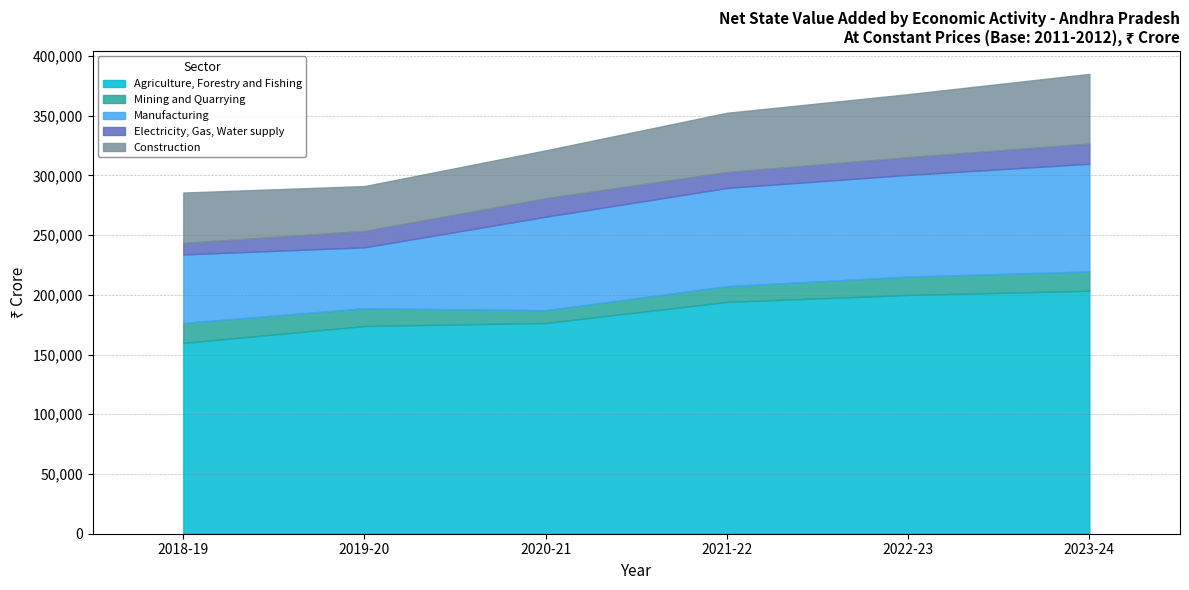

Which has a higher value, 2020-21 or 2018-19?

2020-21